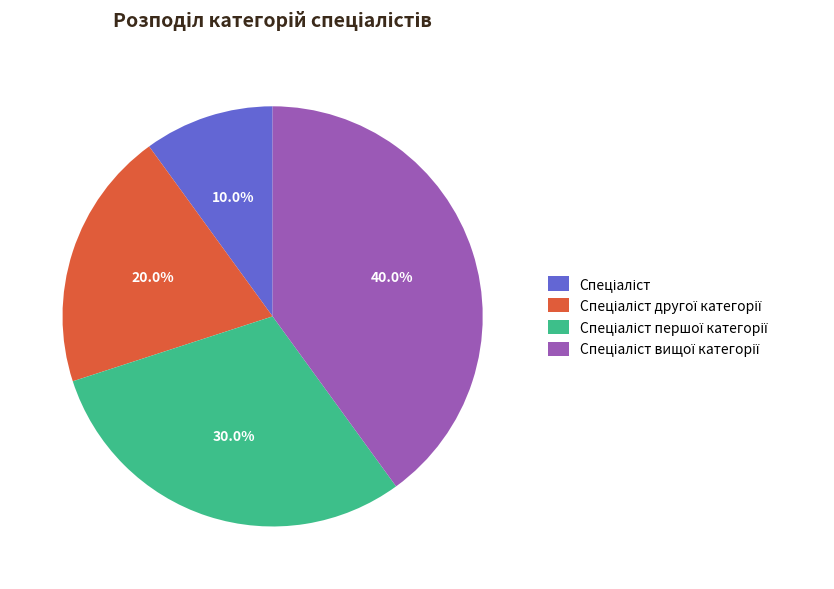

Is there any slice that represents more than half of the pie?

No